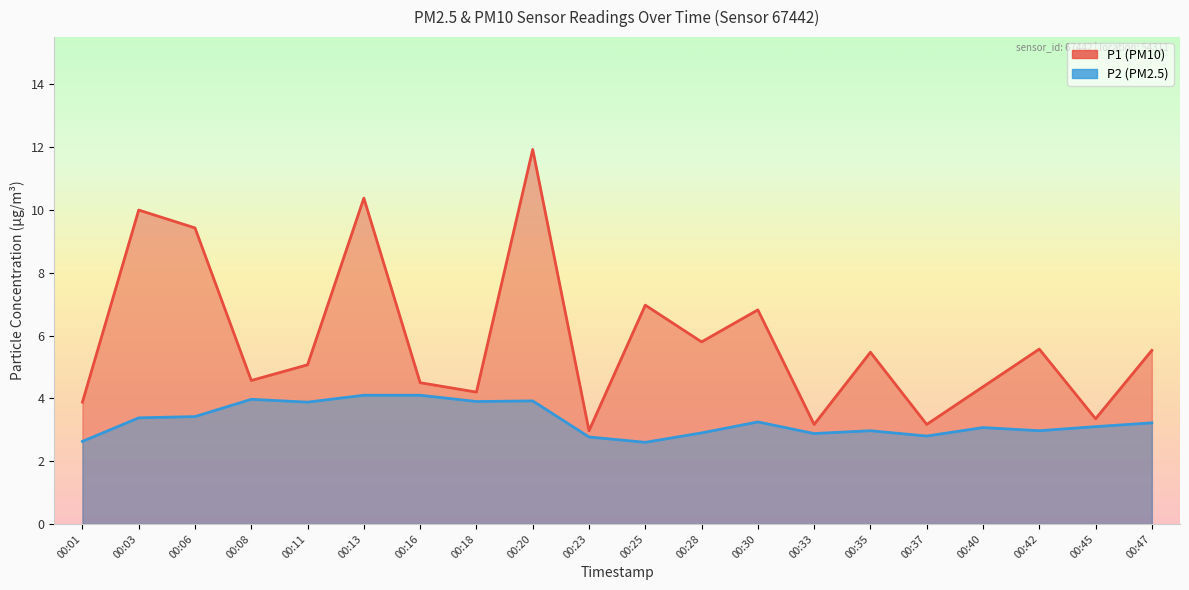

At which category does P1 reach its first local valley?

00:08